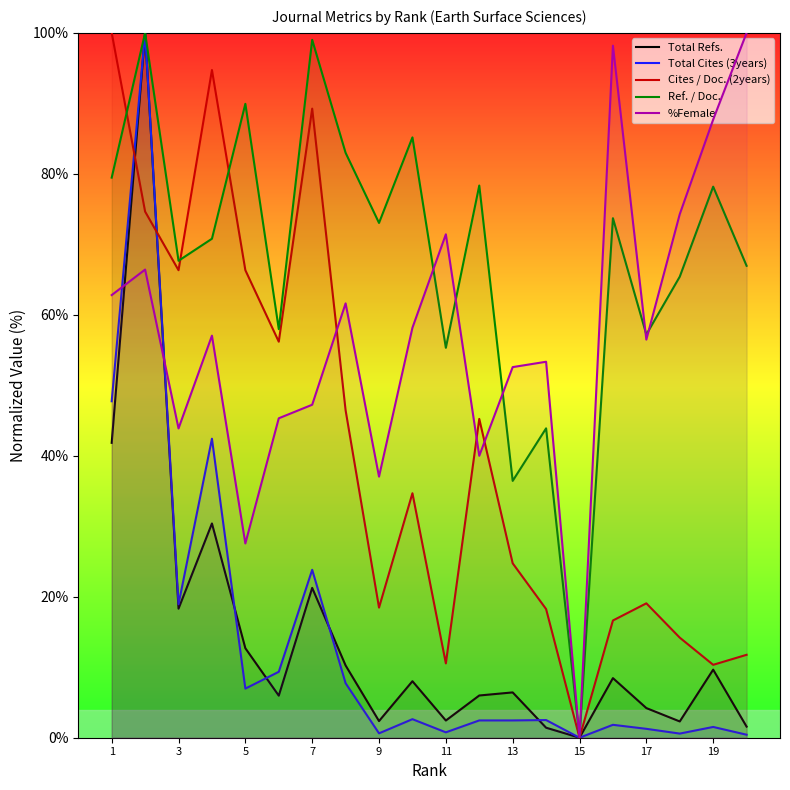

Is the value of Ref. / Doc. at 3 greater than the value of Total Refs. at 7?

Yes